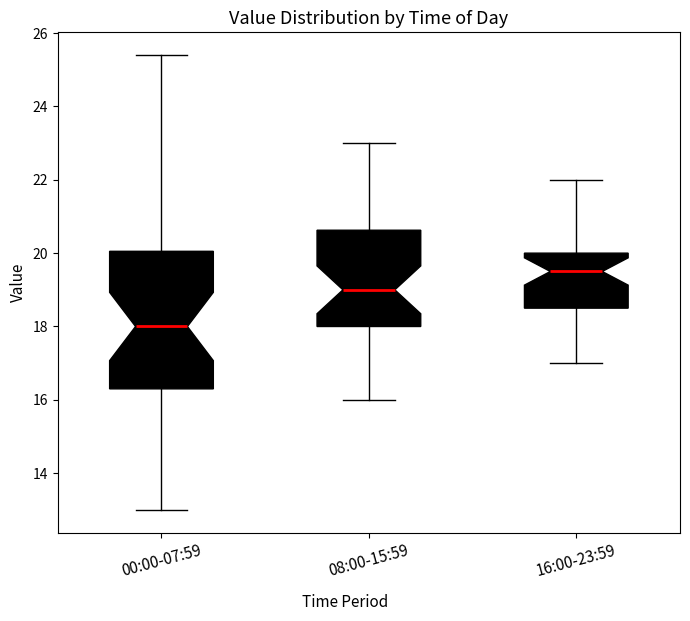

Comparing the boxes themselves (not the whiskers), which one is the tallest?

00:00-07:59